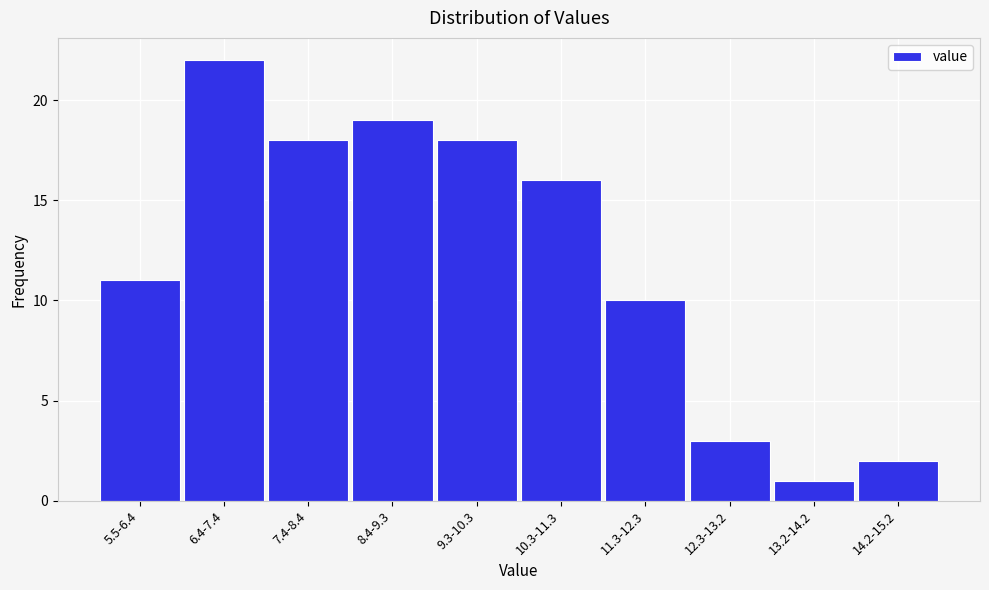

Reading right to left, what are all the values shown in this chart?

14.2-15.2=2	13.2-14.2=1	12.3-13.2=3	11.3-12.3=10	10.3-11.3=16	9.3-10.3=18	8.4-9.3=19	7.4-8.4=18	6.4-7.4=22	5.5-6.4=11